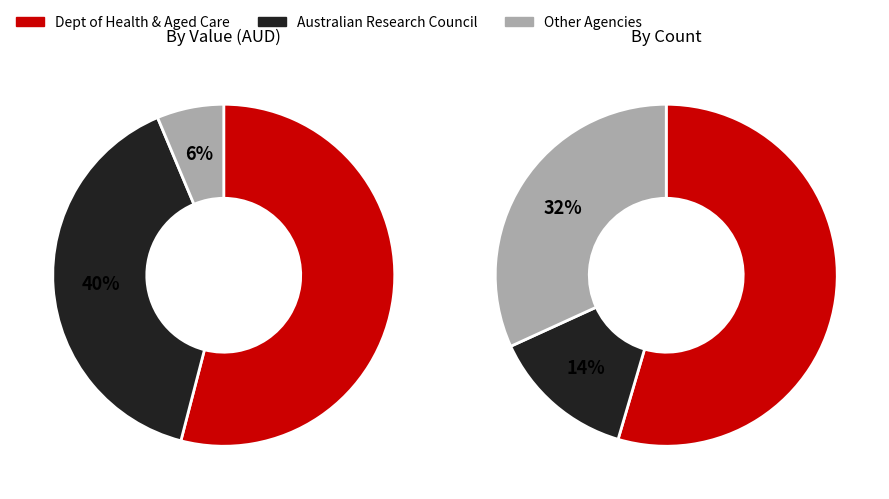

What is the largest slice in the pie chart?

Department of Health and Aged Care